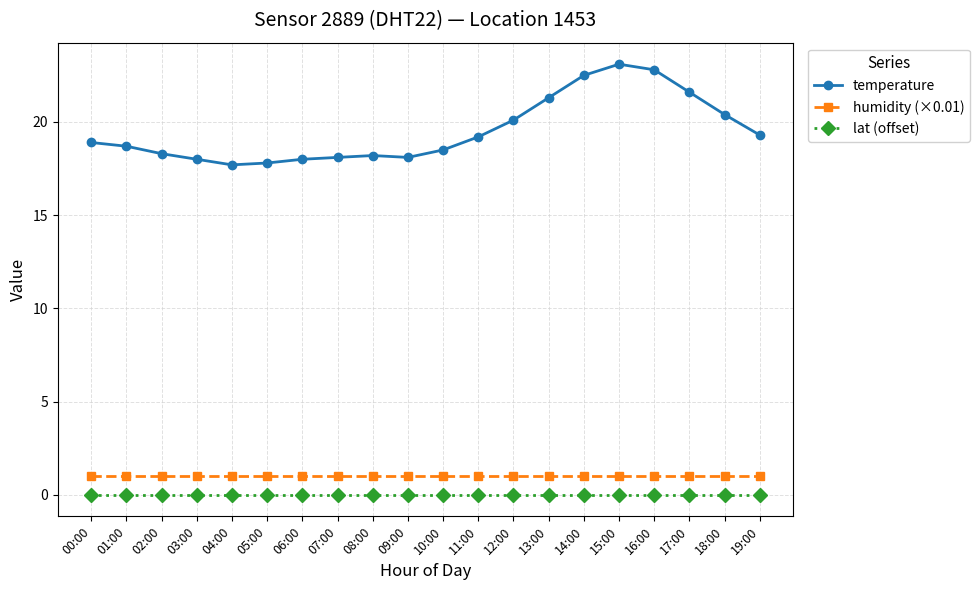

What is the spread (max minus min) of values at 01:00?

18.7